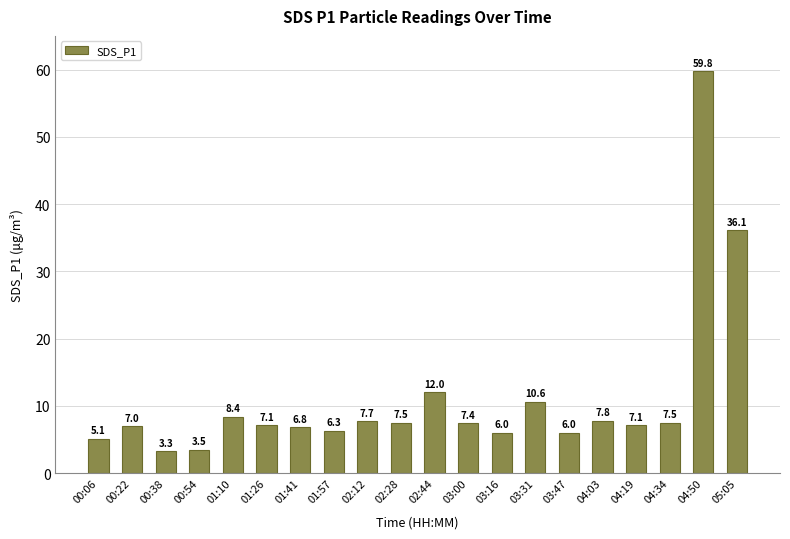

Between 00:06 and 03:00, which is larger?

03:00